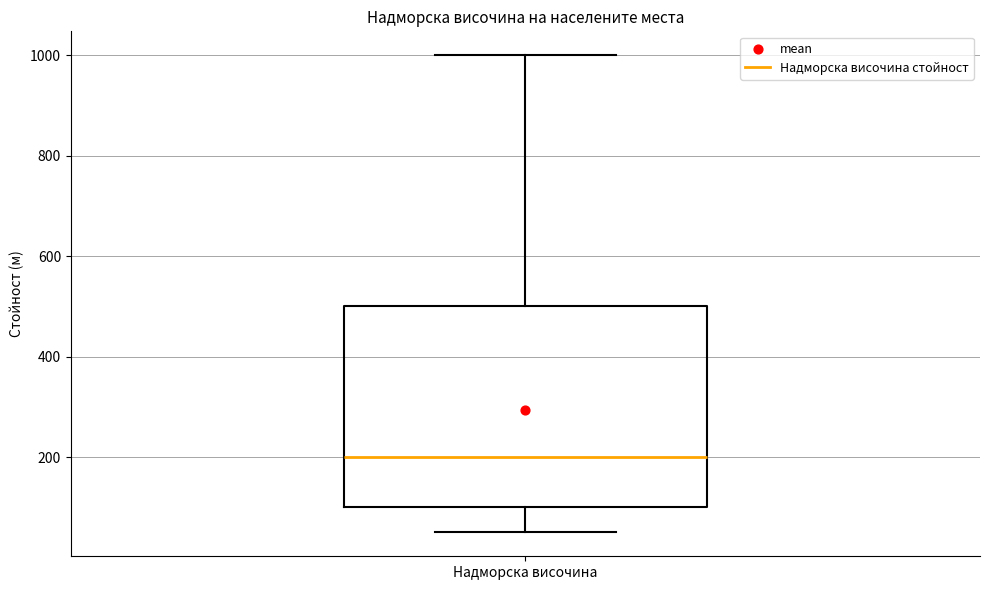

Transcribe this box plot: give where the median line is, the range the box spans, and where the two whiskers end, as read against the y-axis. The values are not printed on the chart, so give them approximately, as read against the axis.

median 200, box 100 to 500, whiskers 60 to 1000